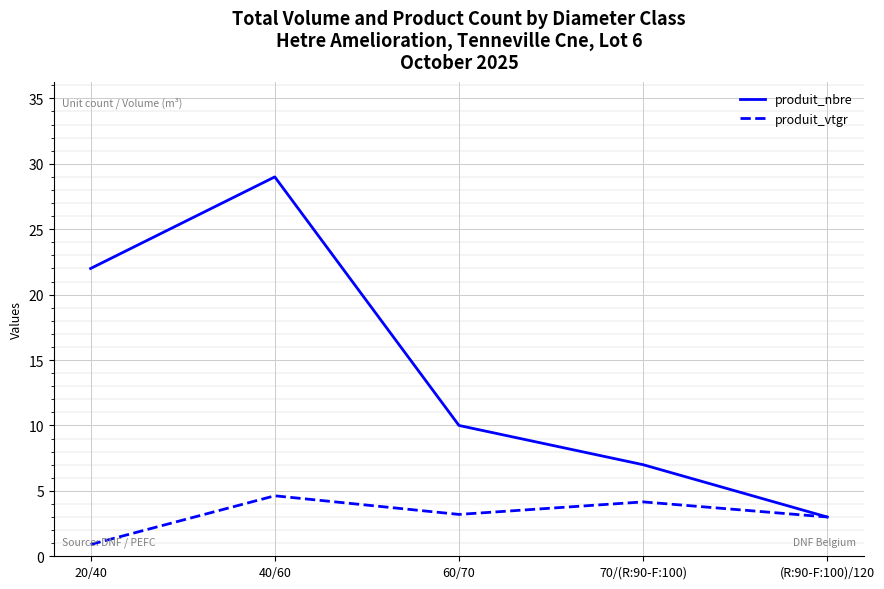

What is the highest value of the produit_vtgr series?

4.6